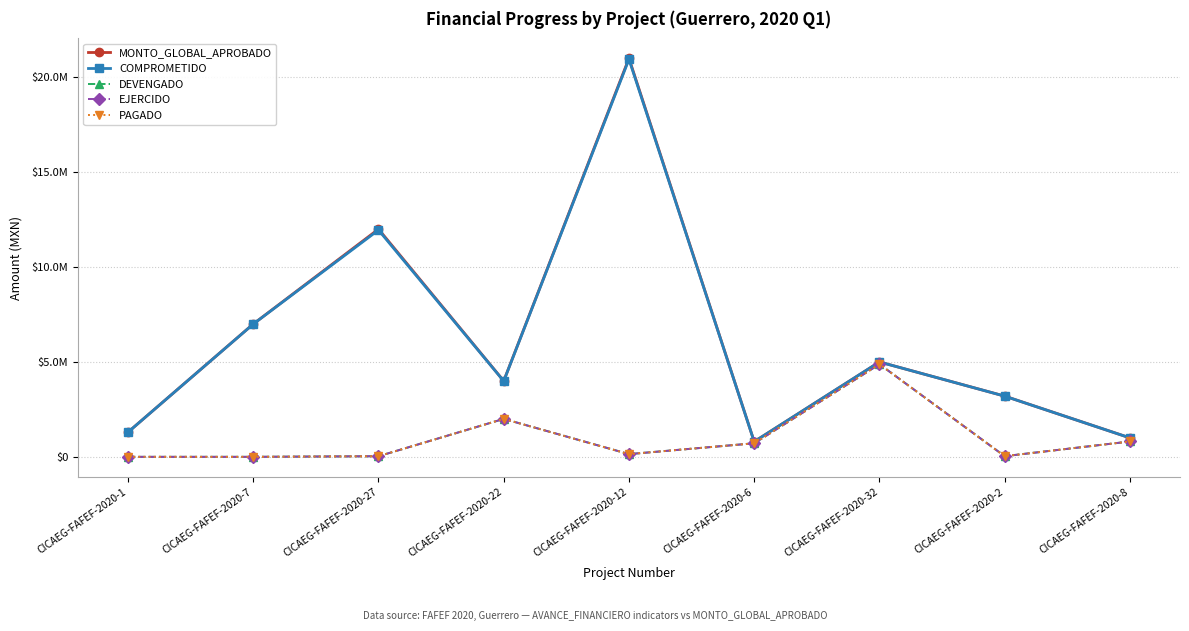

Does the chart display data point markers on the line(s)?

Yes